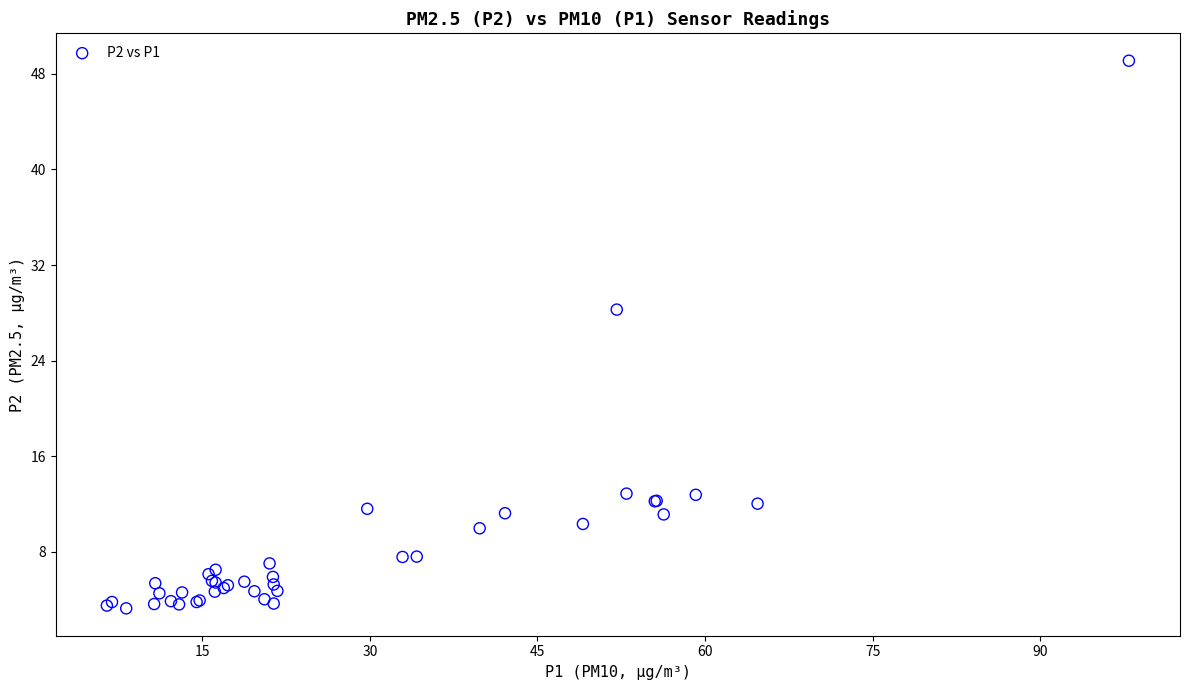

What Y value in the scatter plot is closest to 26?

28.3